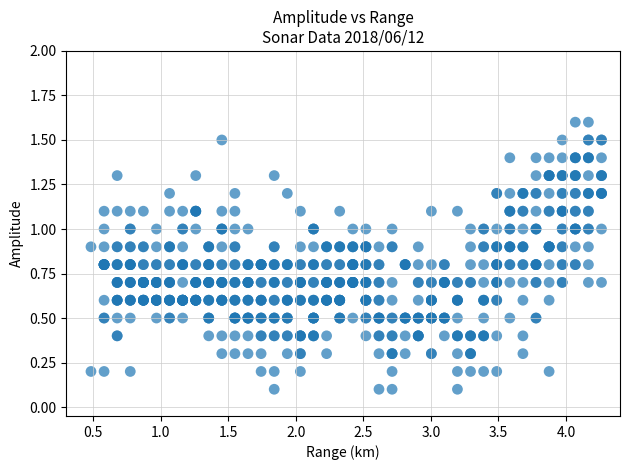

What is the range of Y values (max minus min)?

1.5